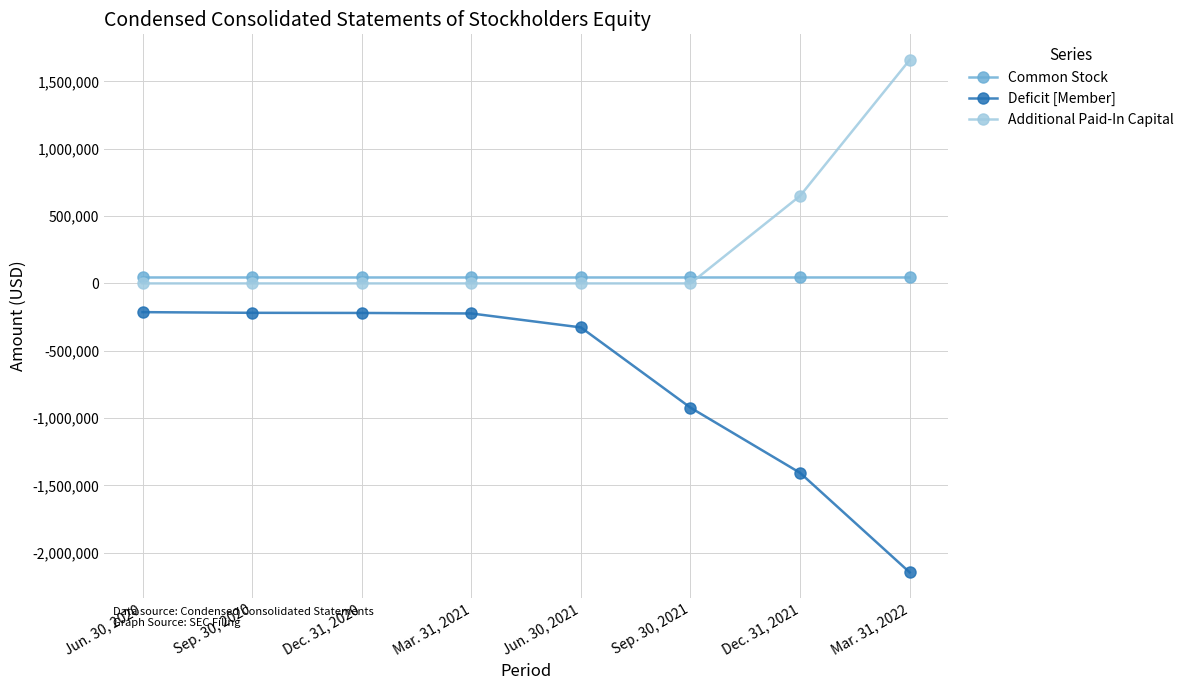

Count the Additional Paid-In Capital values in the range 0 to 649675.

7